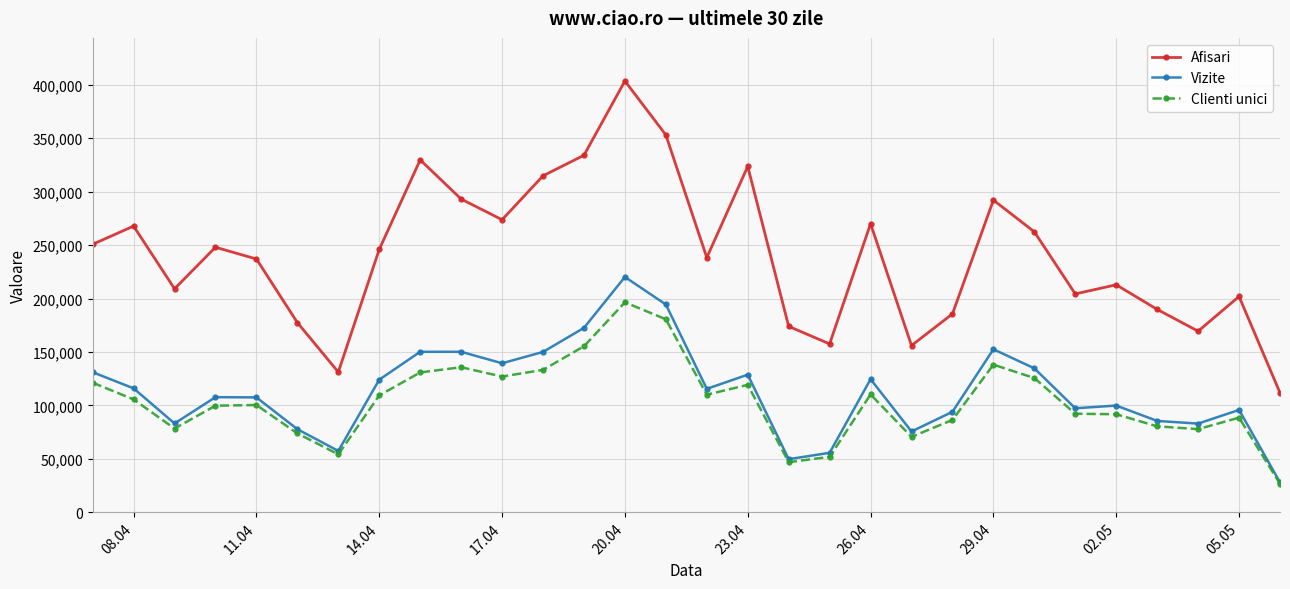

True or false: Vizite and Afisari intersect in this chart.

False